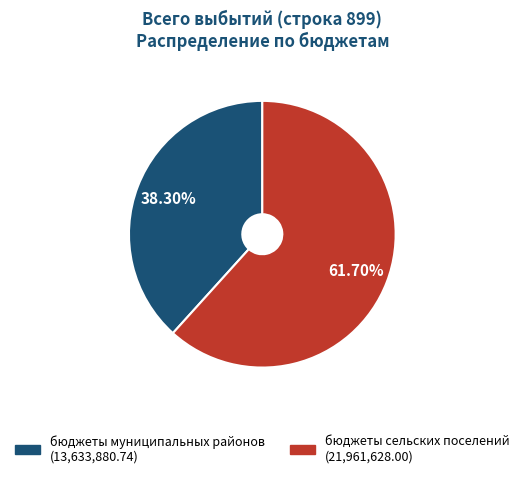

Which category has the smallest portion of the pie?

бюджеты муниципальных районов